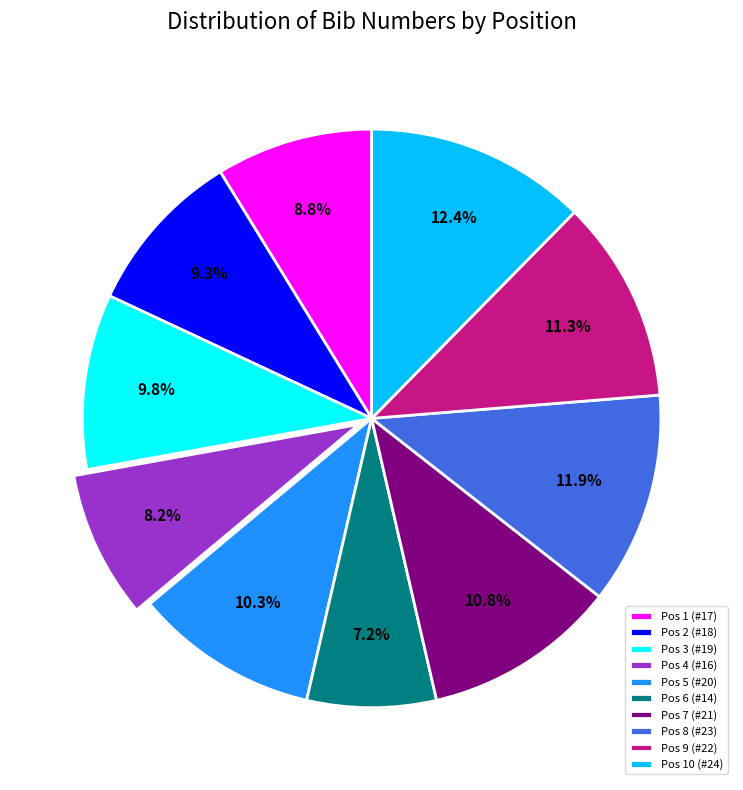

What is the ratio of the value at Pos 1 (#17) to the value at Pos 3 (#19)?

0.9